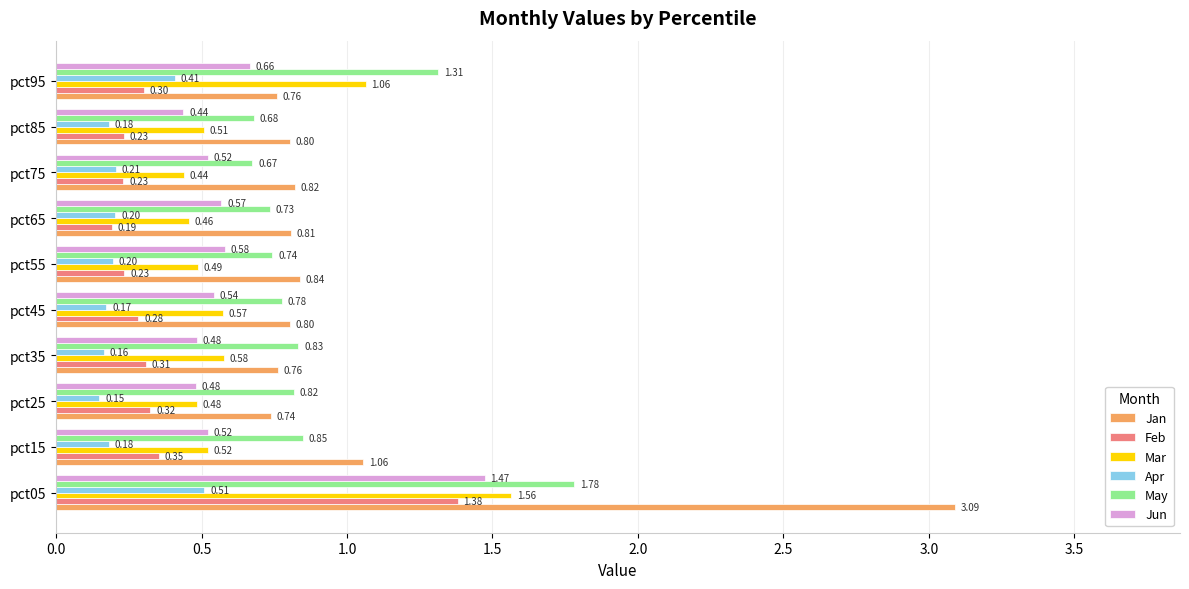

Count the number of categories in the chart.

10